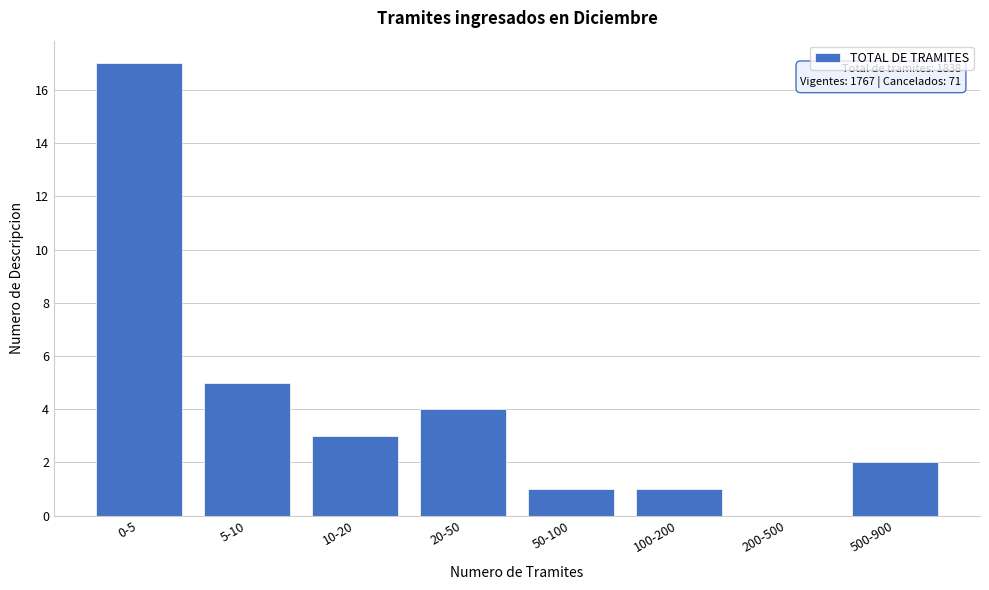

Reading left to right, transcribe all the data shown in this chart.

0-5=17	5-10=5	10-20=3	20-50=4	50-100=1	100-200=1	200-500=0	500-900=2